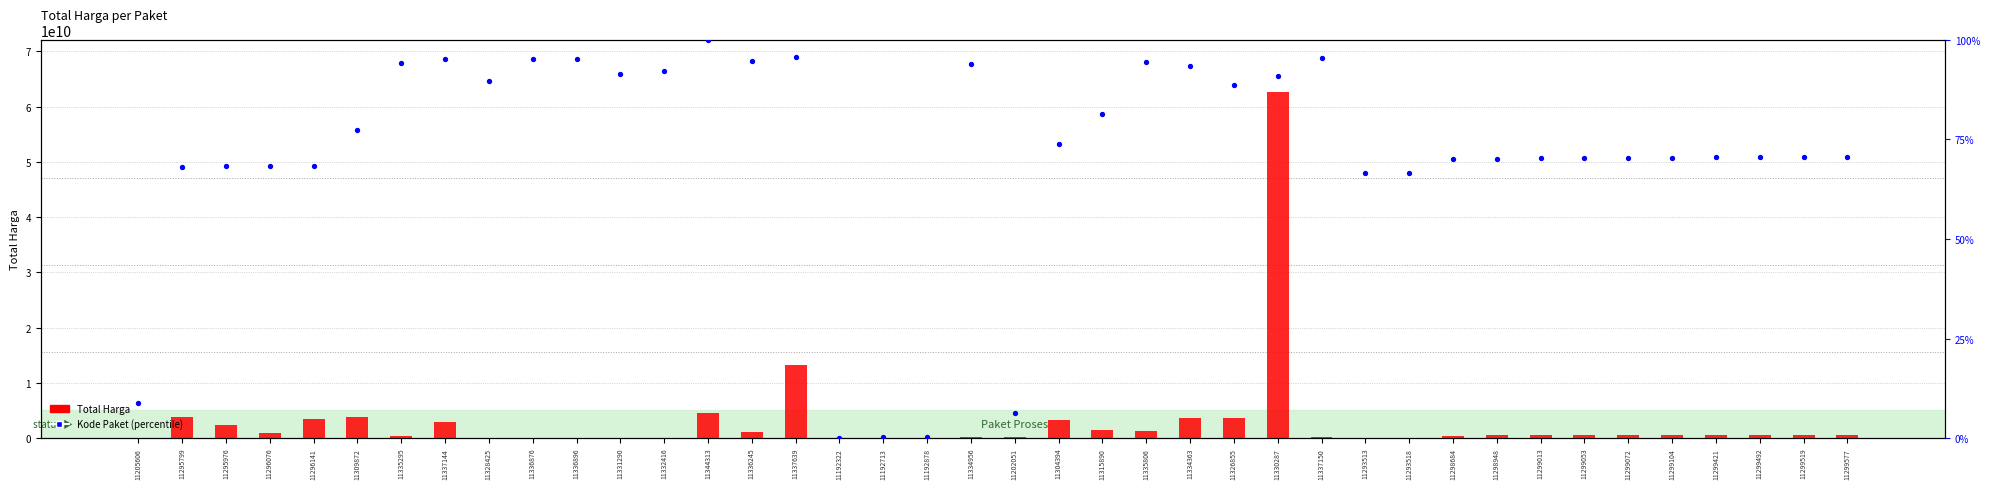

What is the total value across all series at 11299421?

655500070.5